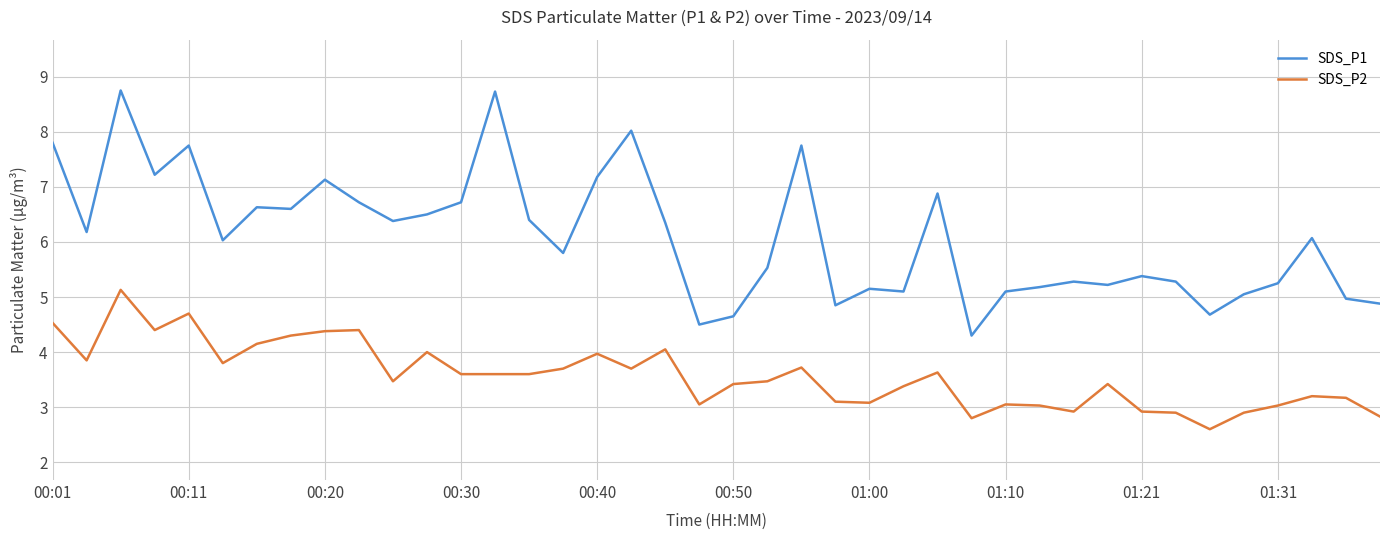

True or false: SDS_P2 and SDS_P1 intersect in this chart.

False